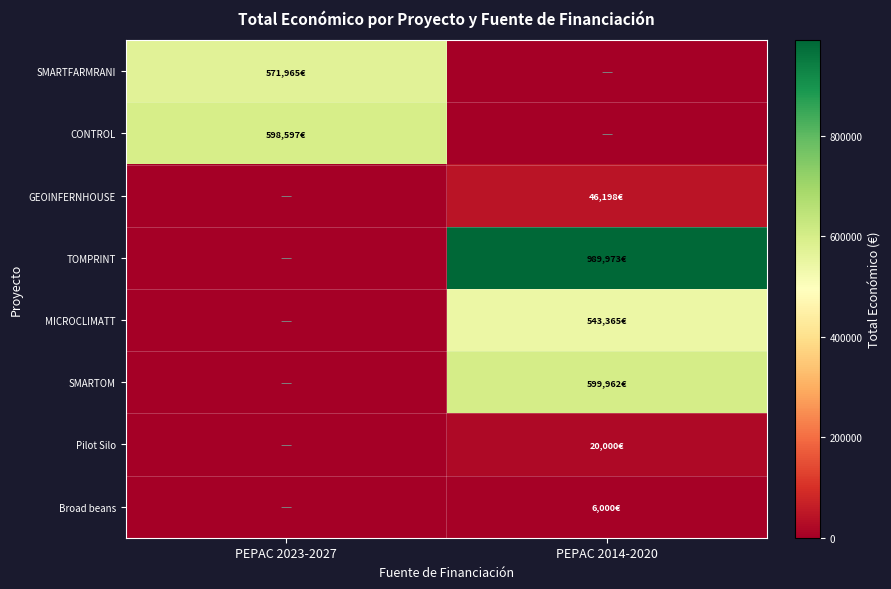

Reading left to right, what are all the values shown in this chart?

SMARTFARMRANI: PEPAC 2023-2027=571965	PEPAC 2014-2020=0
CONTROL: PEPAC 2023-2027=598597	PEPAC 2014-2020=0
GEOINFERNHOUSE: PEPAC 2023-2027=0	PEPAC 2014-2020=46198
TOMPRINT: PEPAC 2023-2027=0	PEPAC 2014-2020=989973
MICROCLIMATT: PEPAC 2023-2027=0	PEPAC 2014-2020=543365
SMARTOM: PEPAC 2023-2027=0	PEPAC 2014-2020=599962
Pilot Silo: PEPAC 2023-2027=0	PEPAC 2014-2020=20000
Broad beans: PEPAC 2023-2027=0	PEPAC 2014-2020=6000